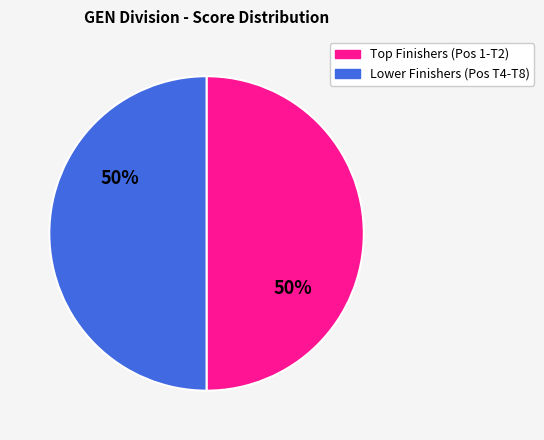

To the nearest percent, what is the average slice percentage?

50%